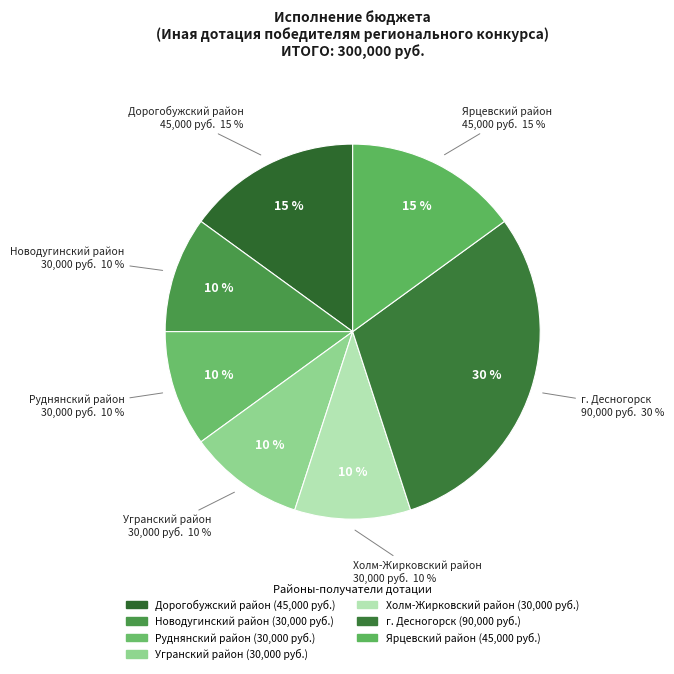

Is it true that Ярцевский район is 15% of the pie?

True